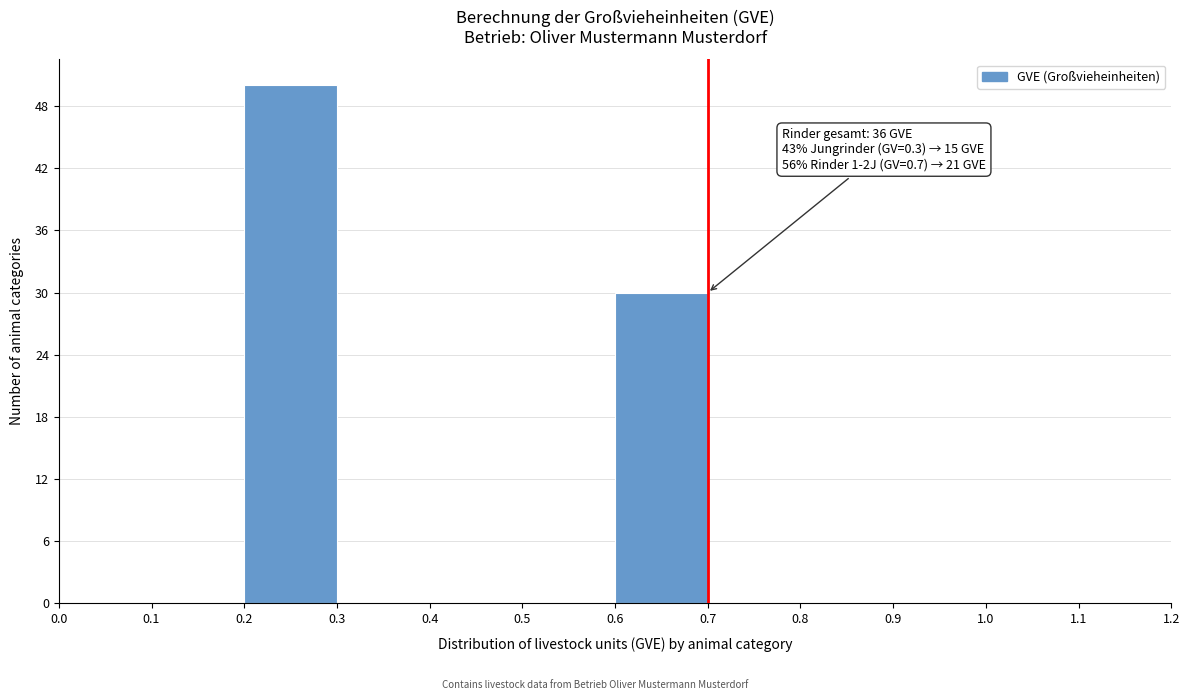

Over which range of the x-axis is the bar tallest?

0.2 to 0.3